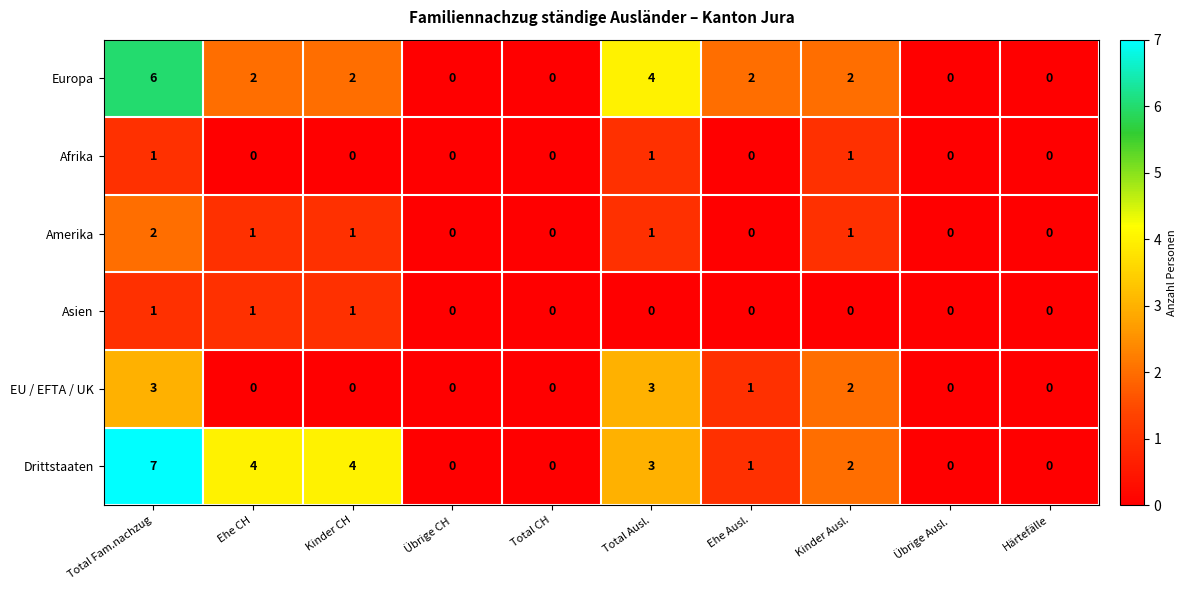

At which category is the sum across all series the highest?

Total Fam.nachzug